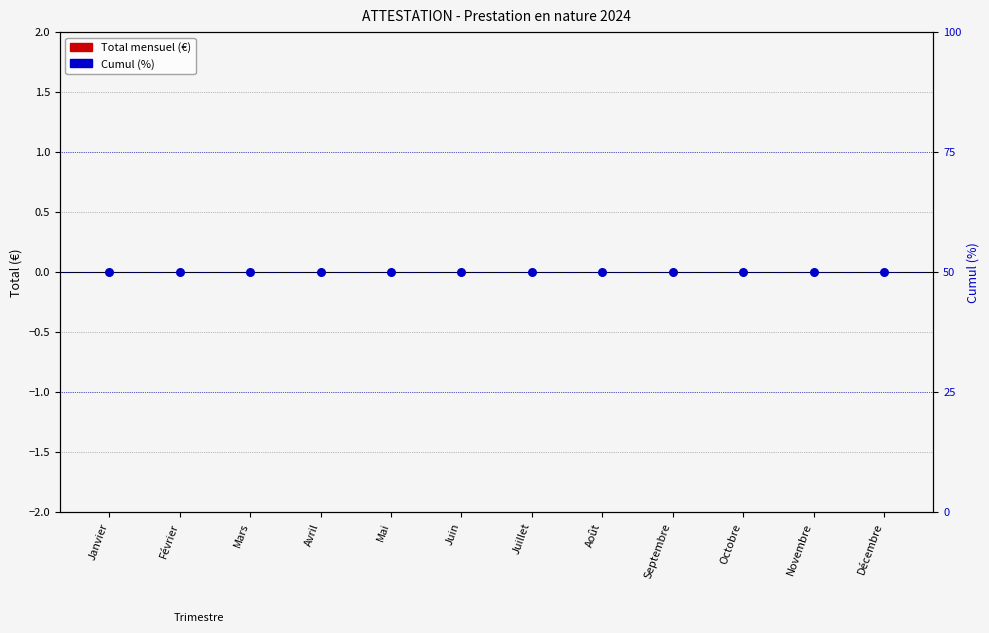

At which category is the sum across all series the highest?

Janvier